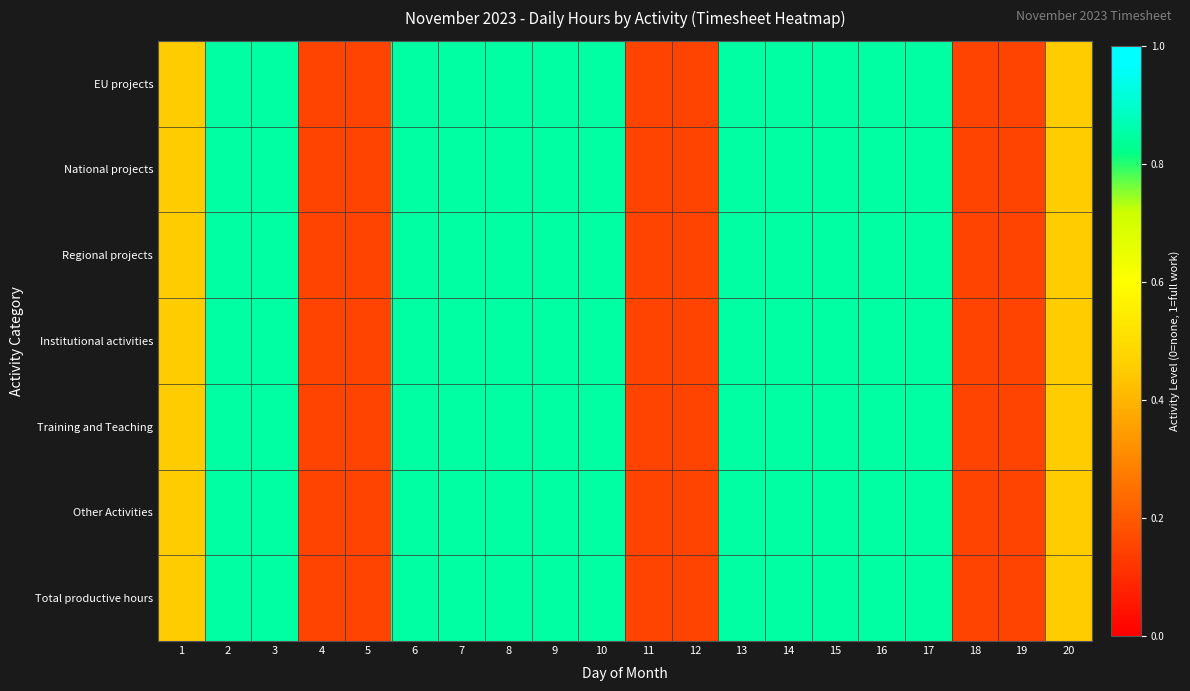

Reading right to left, extract all data points from this chart.

EU projects: 20=0.5	19=0.1	18=0.1	17=0.8	16=0.8	15=0.8	14=0.8	13=0.8	12=0.1	11=0.1	10=0.8	9=0.8	8=0.8	7=0.8	6=0.8	5=0.1	4=0.1	3=0.8	2=0.8	1=0.5
National projects: 20=0.5	19=0.1	18=0.1	17=0.8	16=0.8	15=0.8	14=0.8	13=0.8	12=0.1	11=0.1	10=0.8	9=0.8	8=0.8	7=0.8	6=0.8	5=0.1	4=0.1	3=0.8	2=0.8	1=0.5
Regional projects: 20=0.5	19=0.1	18=0.1	17=0.8	16=0.8	15=0.8	14=0.8	13=0.8	12=0.1	11=0.1	10=0.8	9=0.8	8=0.8	7=0.8	6=0.8	5=0.1	4=0.1	3=0.8	2=0.8	1=0.5
Institutional activities: 20=0.5	19=0.1	18=0.1	17=0.8	16=0.8	15=0.8	14=0.8	13=0.8	12=0.1	11=0.1	10=0.8	9=0.8	8=0.8	7=0.8	6=0.8	5=0.1	4=0.1	3=0.8	2=0.8	1=0.5
Training and Teaching: 20=0.5	19=0.1	18=0.1	17=0.8	16=0.8	15=0.8	14=0.8	13=0.8	12=0.1	11=0.1	10=0.8	9=0.8	8=0.8	7=0.8	6=0.8	5=0.1	4=0.1	3=0.8	2=0.8	1=0.5
Other Activities: 20=0.5	19=0.1	18=0.1	17=0.8	16=0.8	15=0.8	14=0.8	13=0.8	12=0.1	11=0.1	10=0.8	9=0.8	8=0.8	7=0.8	6=0.8	5=0.1	4=0.1	3=0.8	2=0.8	1=0.5
Total productive hours: 20=0.5	19=0.1	18=0.1	17=0.8	16=0.8	15=0.8	14=0.8	13=0.8	12=0.1	11=0.1	10=0.8	9=0.8	8=0.8	7=0.8	6=0.8	5=0.1	4=0.1	3=0.8	2=0.8	1=0.5